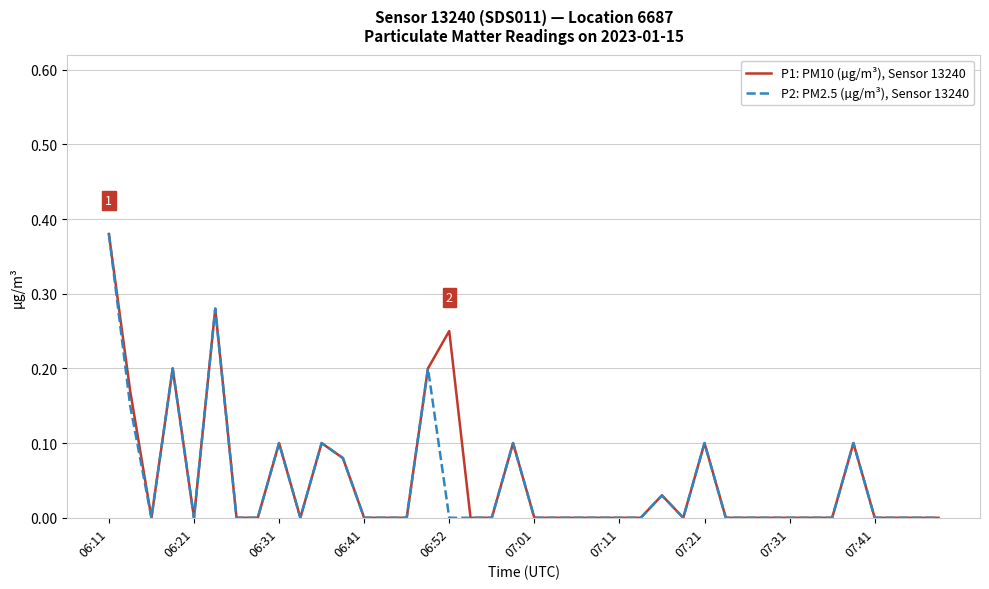

Is this an area chart (filled region under the line)?

No